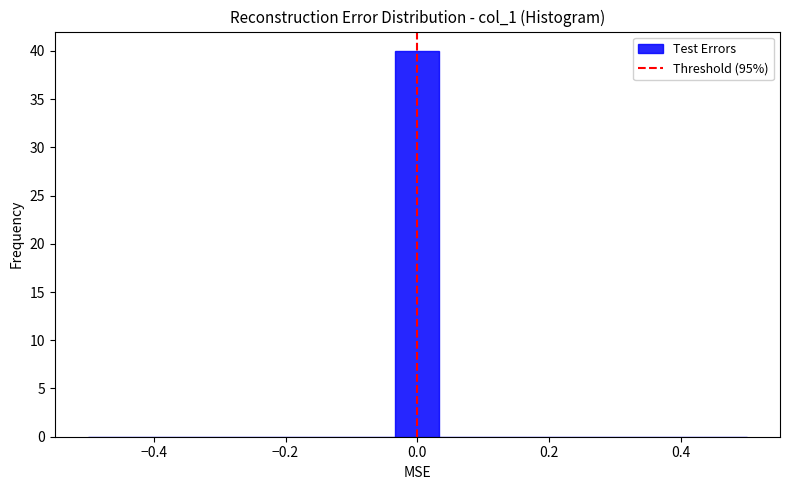

Around what value on the x-axis is the tallest bar? Give the approximate position of its centre, as read against the axis.

0.00